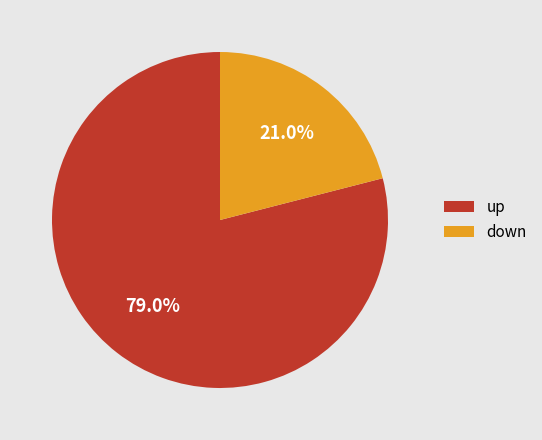

Which category has the biggest portion of the pie?

up